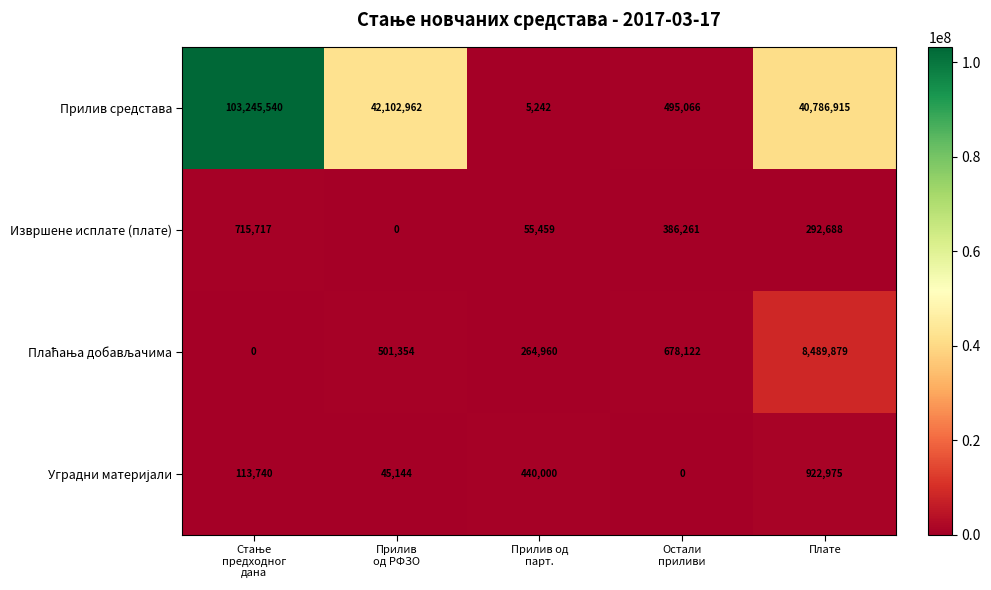

What is the difference between the highest and lowest values at Прилив од
парт.?

434758